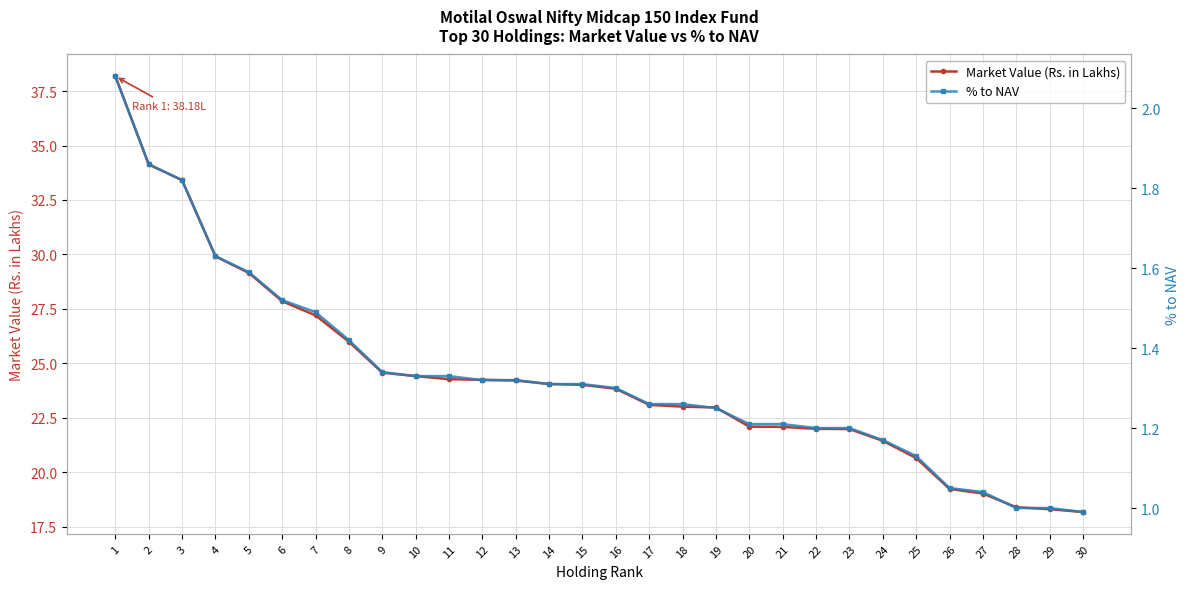

Rank the series by their maximum value, from lowest to highest.

% to NAV, Market Value (Rs. in Lakhs)